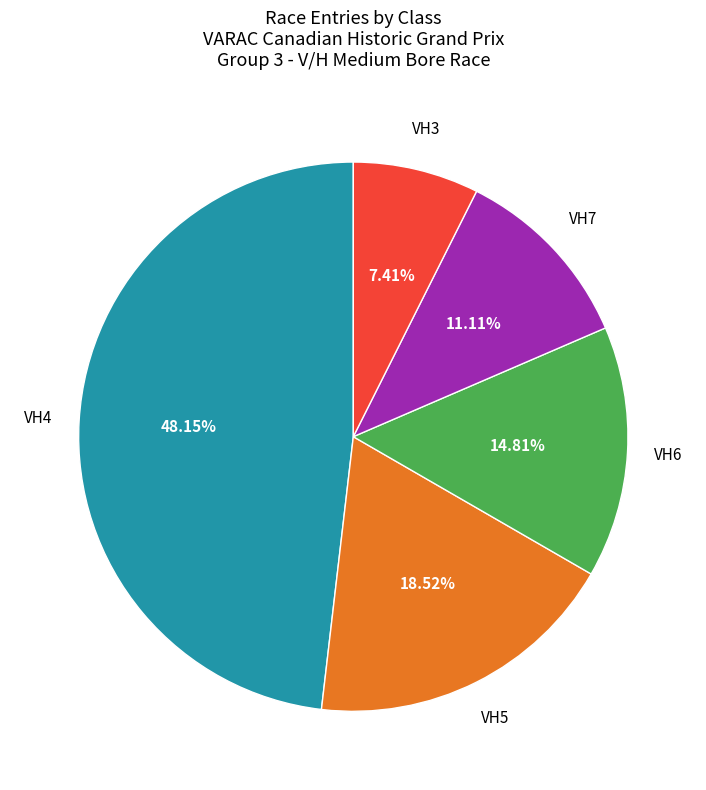

Is there a majority slice in this chart?

No